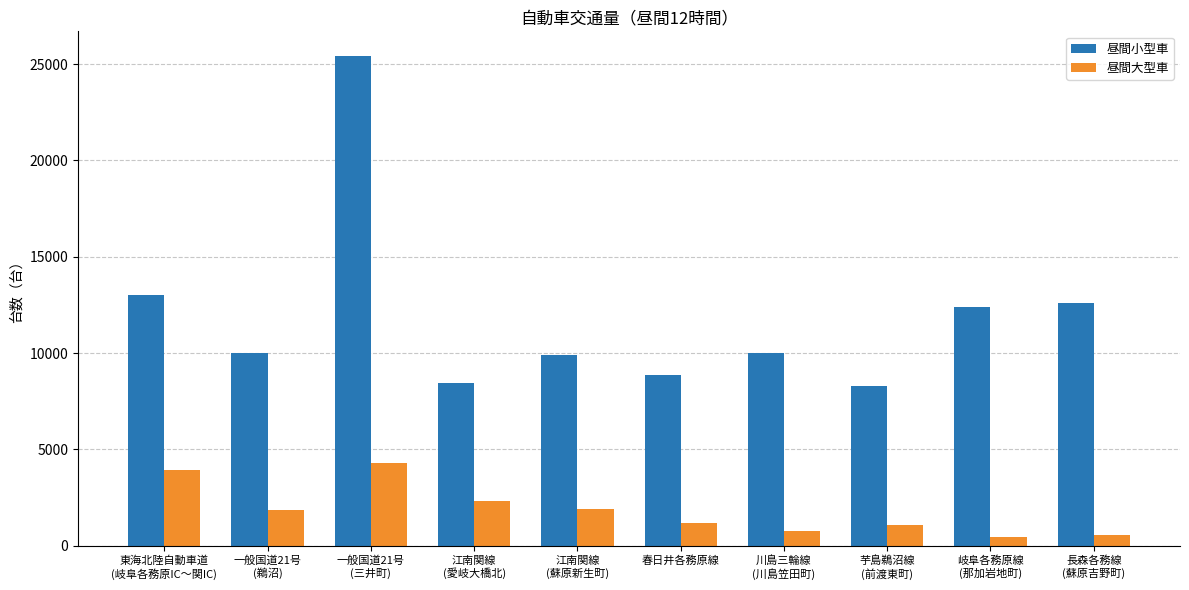

Which series has the widest spread of values?

昼間小型車